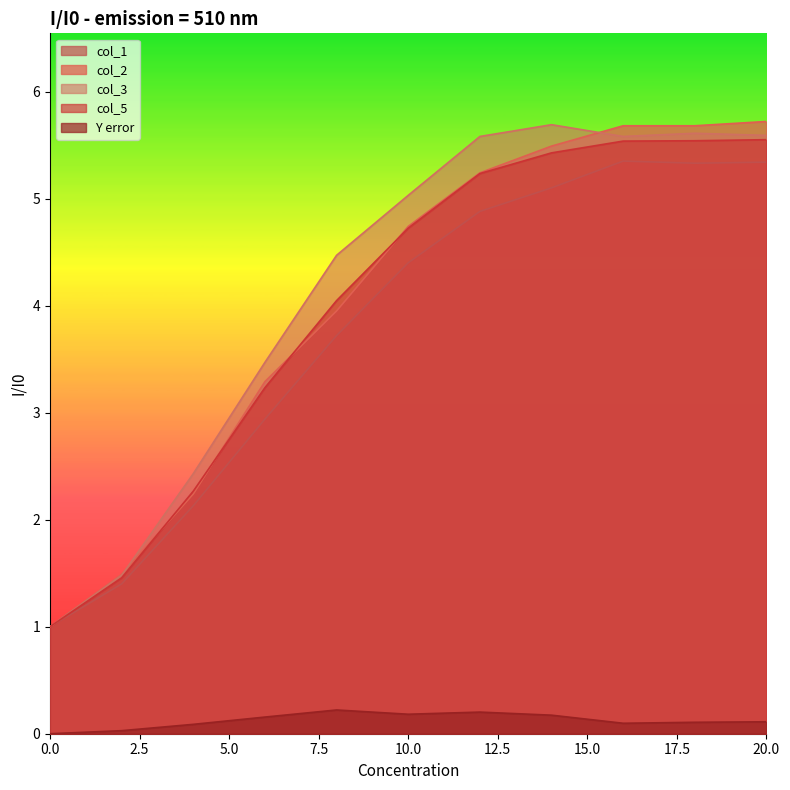

True or false: col_3 and Y error intersect in this chart.

False